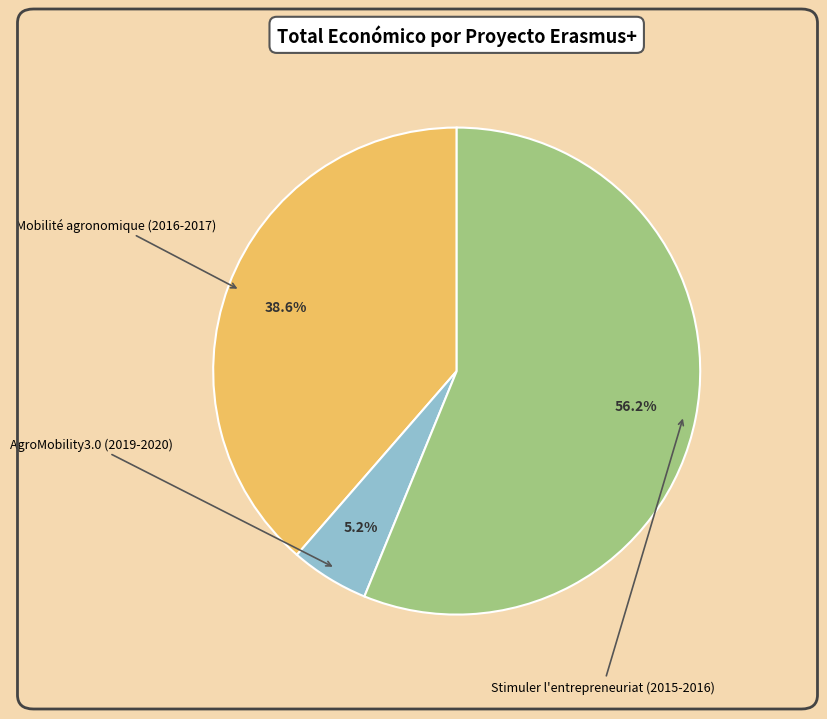

Between Mobilité agronomique (2016-2017) and AgroMobility3.0 (2019-2020), which is larger?

Mobilité agronomique (2016-2017)